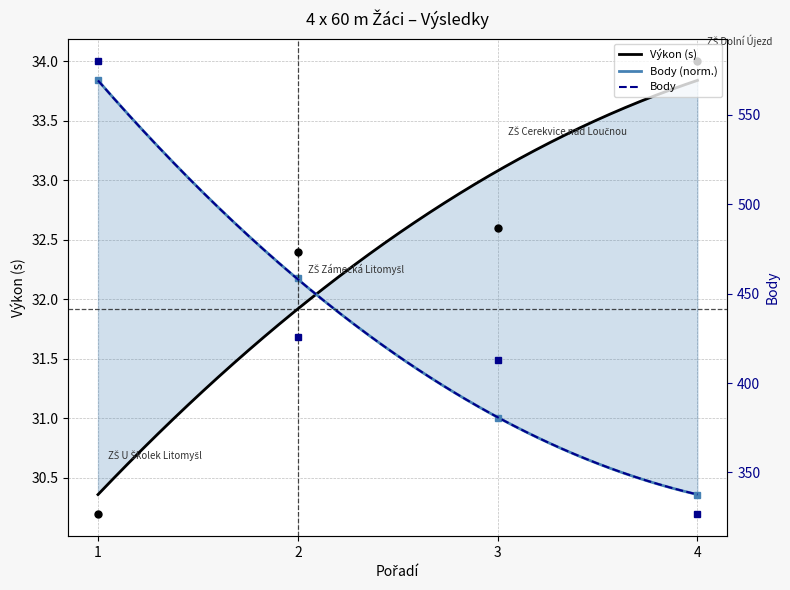

Rank the series by their average value, from lowest to highest.

Výkon, Body